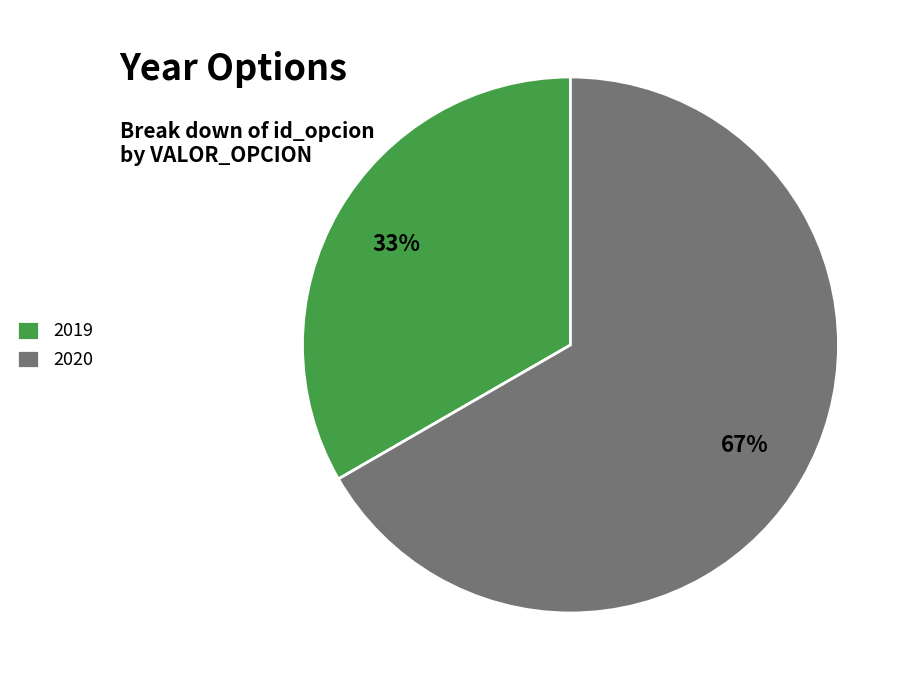

Is there a majority slice in this chart?

Yes